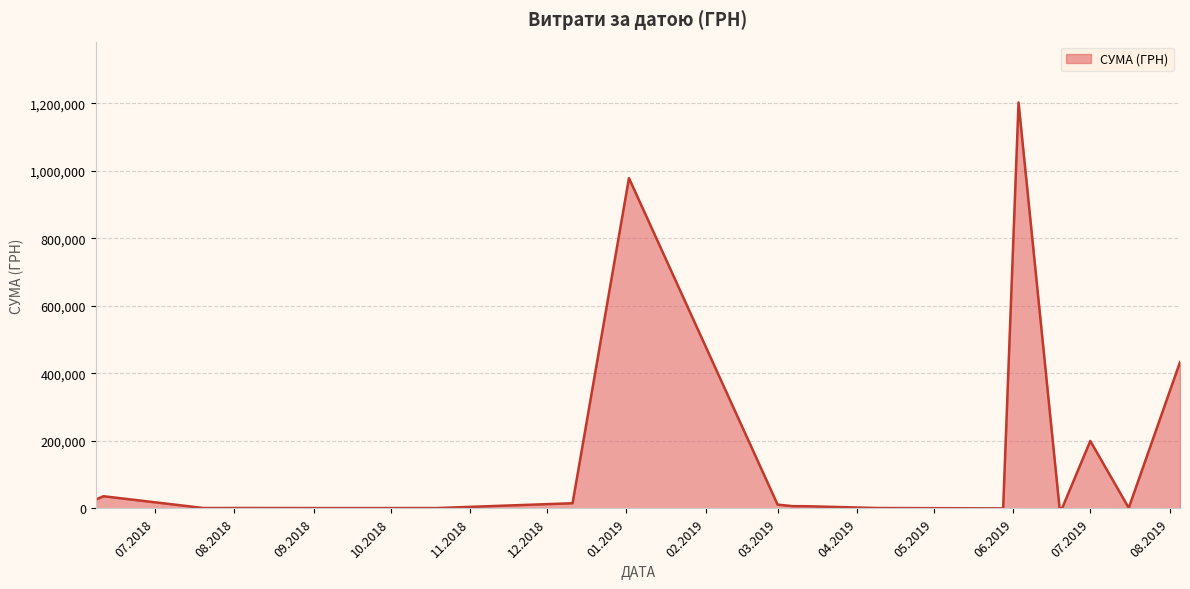

Does the chart have visible grid lines?

Yes